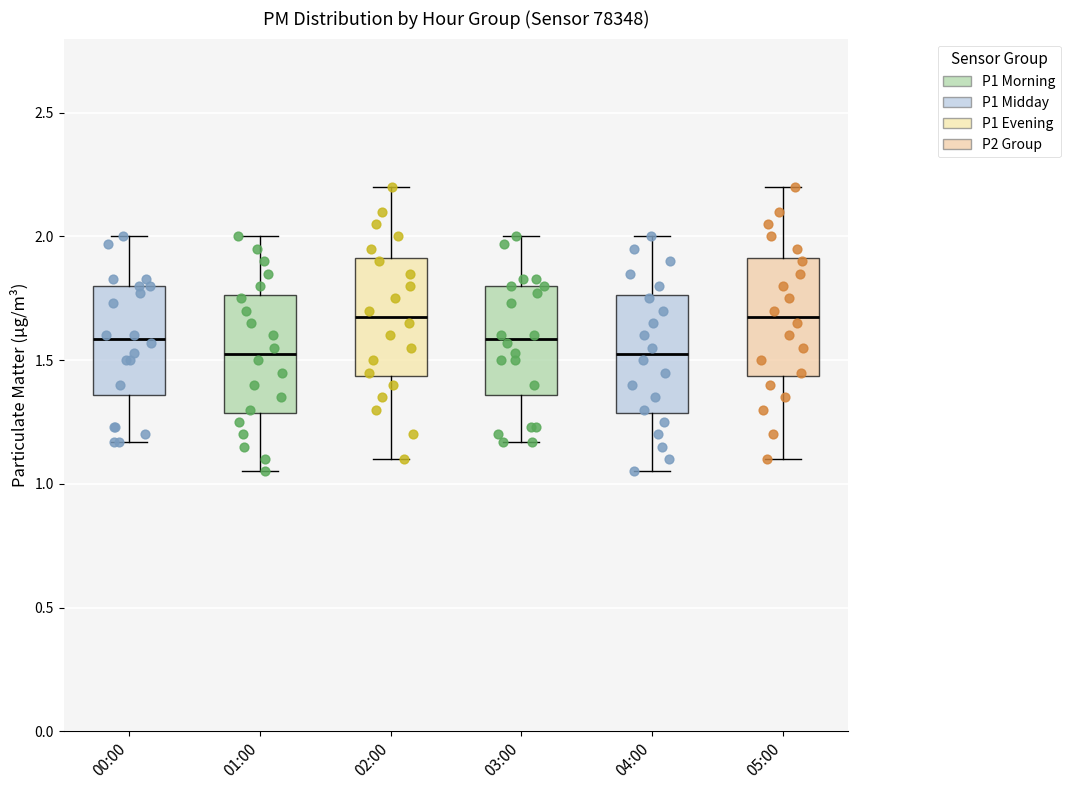

Reading left to right, read every box against the y-axis: the position of its median line, the range the box covers, and the ends of its whiskers. The values are not printed on the chart, so give them approximately, as read against the axis.

00:00: median 1.60, box 1.35 to 1.80, whiskers 1.15 to 2.00
01:00: median 1.55, box 1.30 to 1.75, whiskers 1.05 to 2.00
02:00: median 1.70, box 1.45 to 1.90, whiskers 1.10 to 2.20
03:00: median 1.60, box 1.35 to 1.80, whiskers 1.15 to 2.00
04:00: median 1.55, box 1.30 to 1.75, whiskers 1.05 to 2.00
05:00: median 1.70, box 1.45 to 1.90, whiskers 1.10 to 2.20